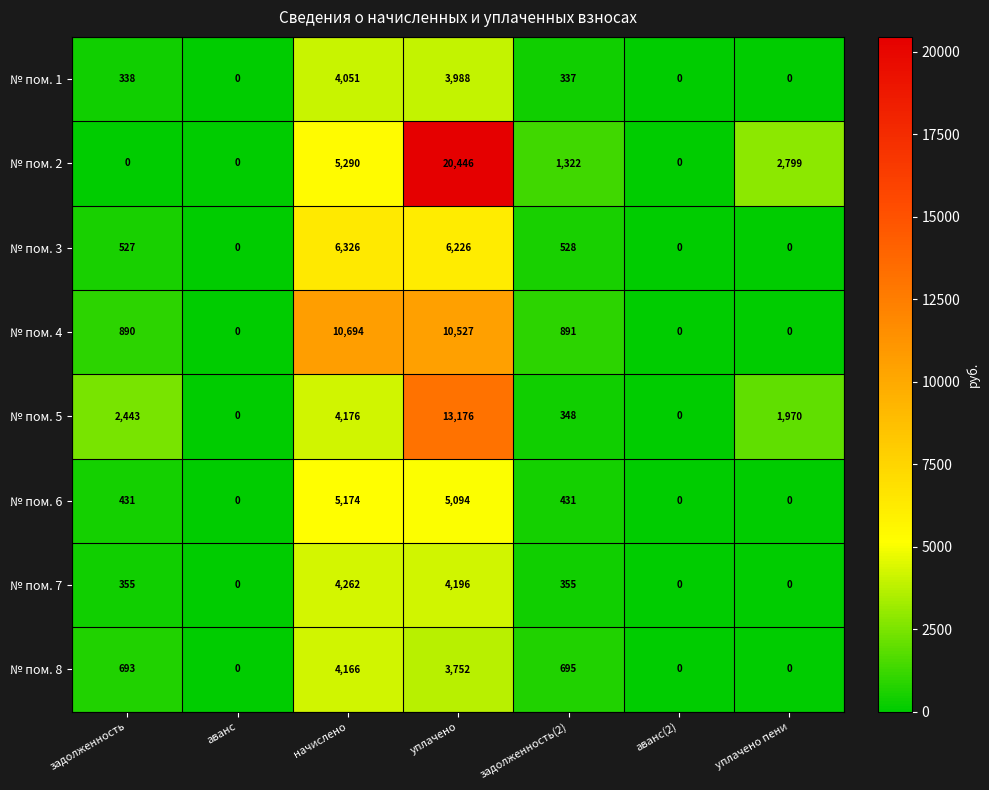

What is the difference between the second highest and second lowest values in the № пом. 4 series?

10527